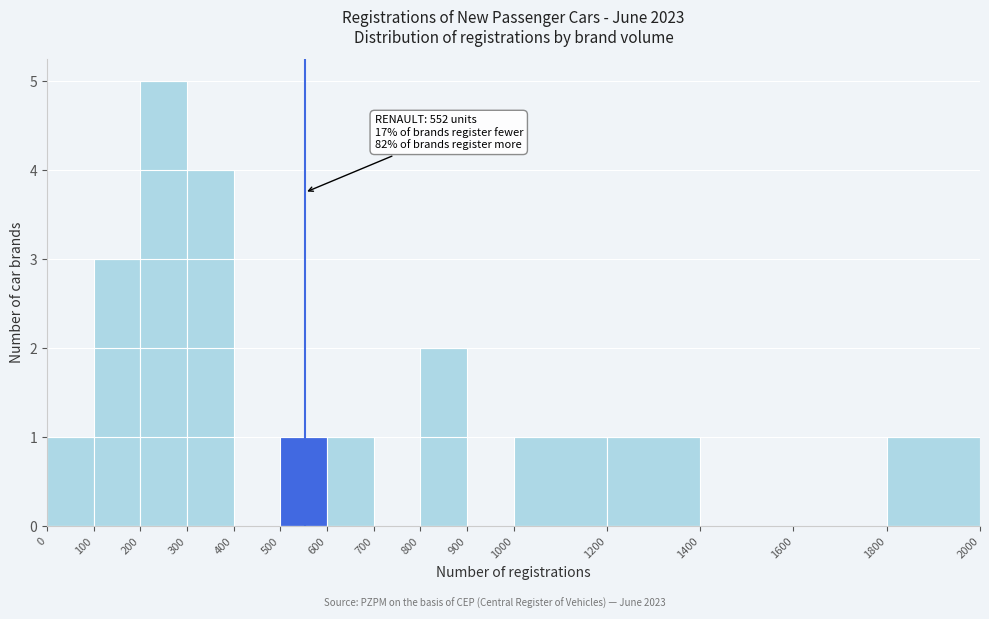

Which range on the x-axis has the tallest bar?

200 to 300